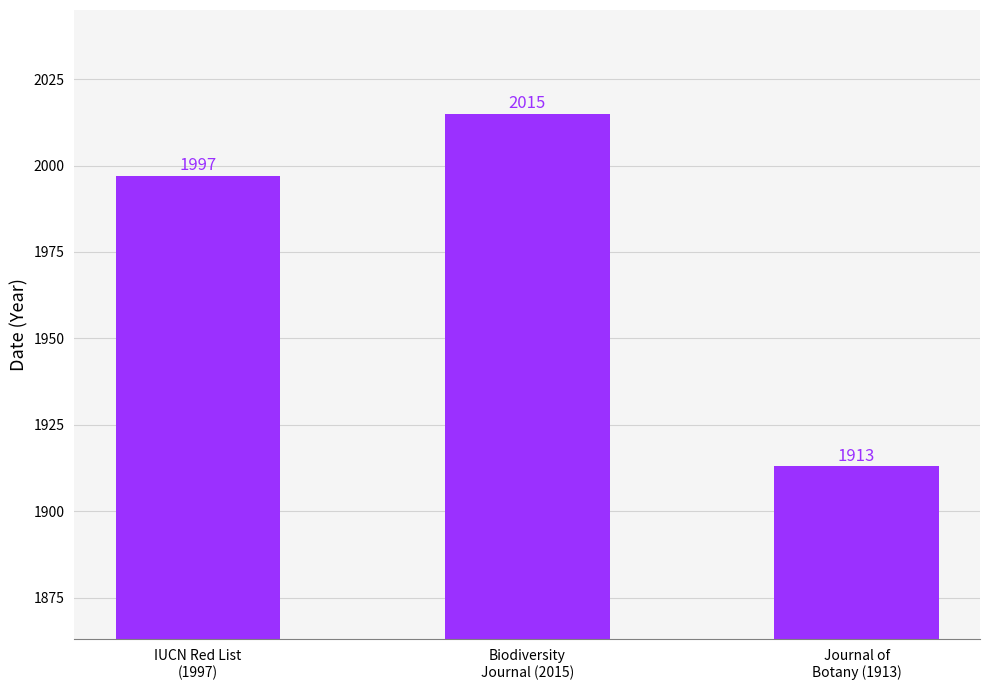

Does the chart contain stacked bars?

No